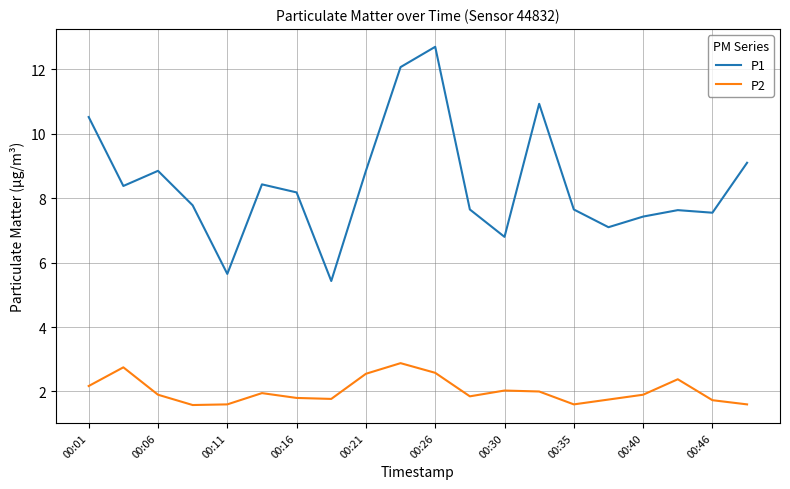

Is this an area chart (filled region under the line)?

No